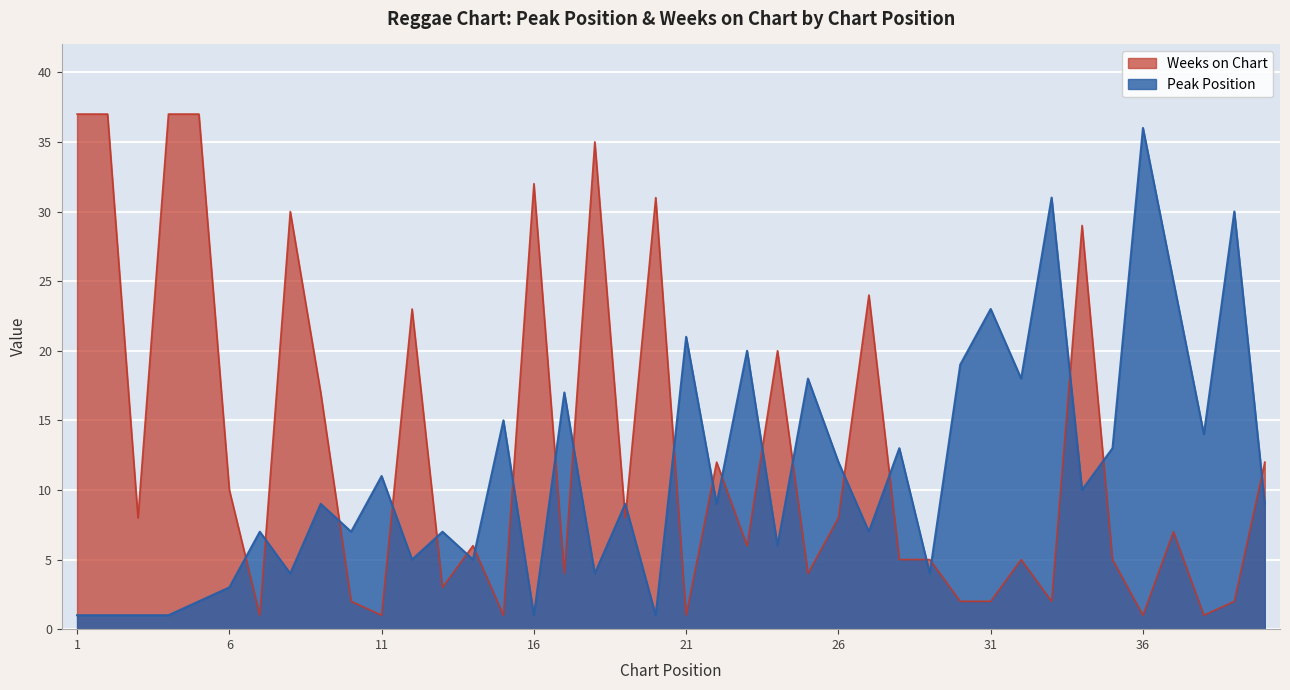

How many lines are shown in the chart?

2